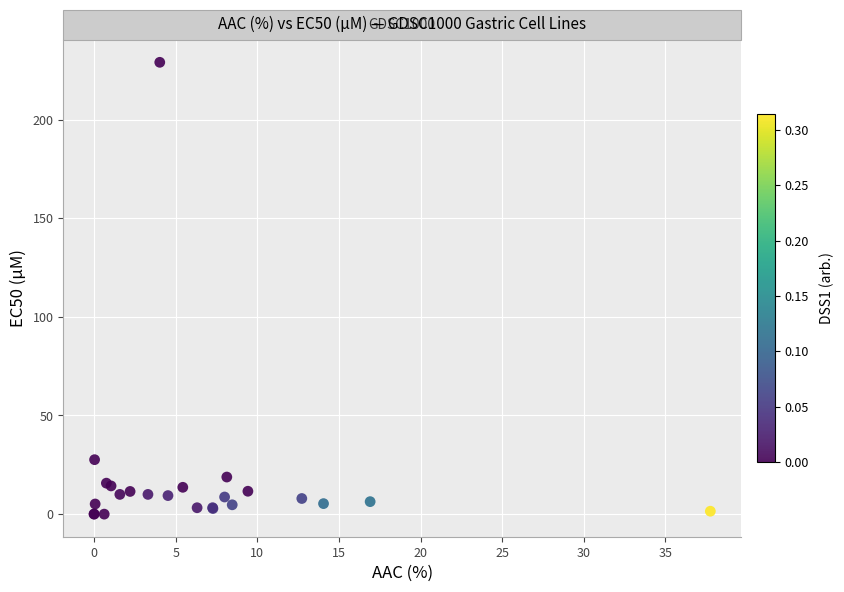

What Y value in the scatter plot is closest to 114?

27.6